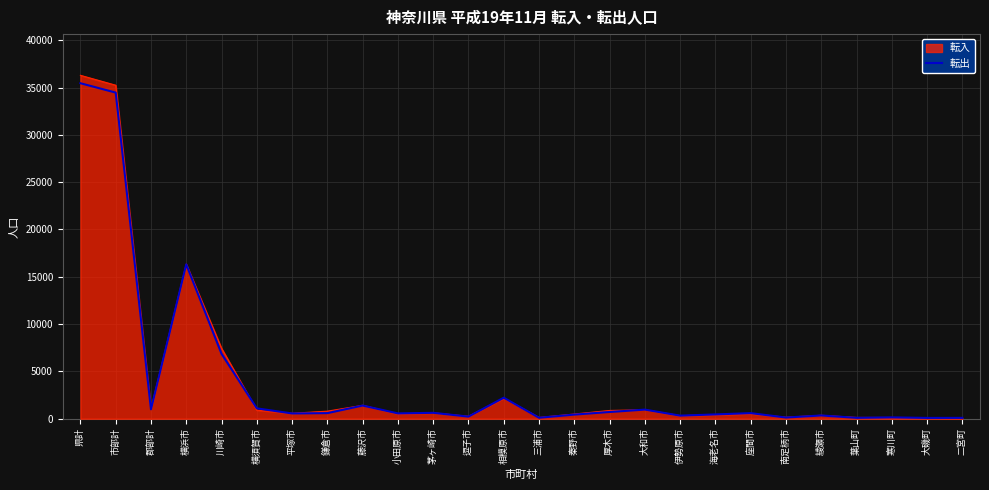

At which label is 転入 closest to 18174?

横浜市